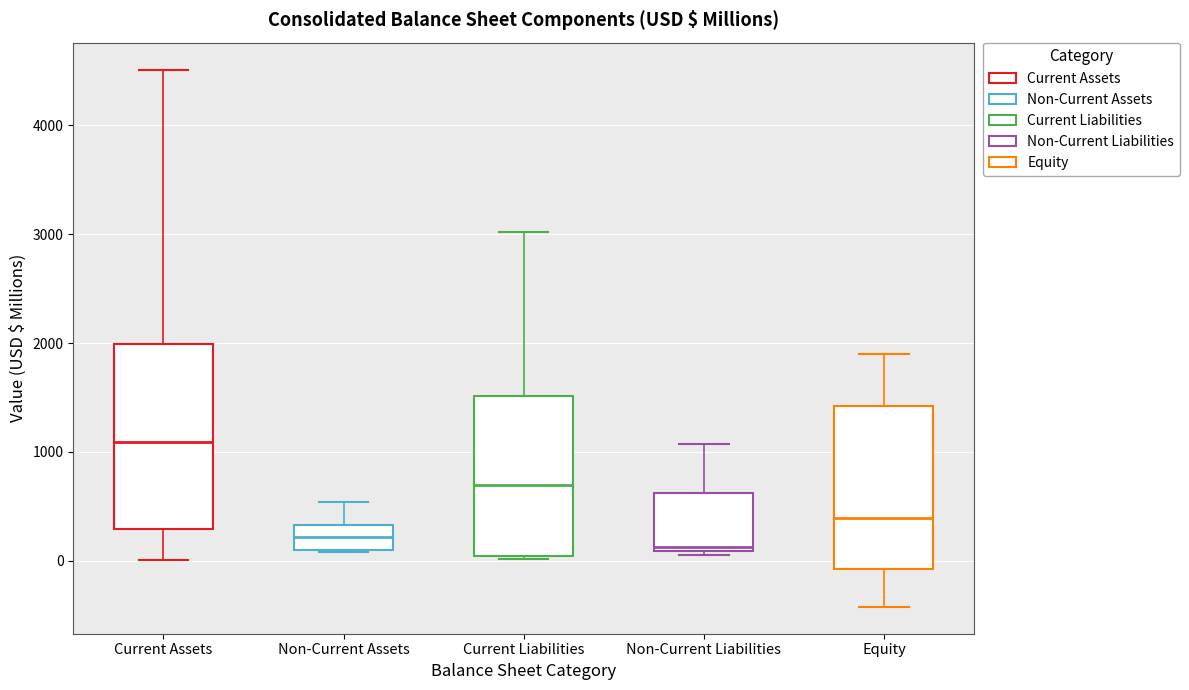

Reading left to right, transcribe this box plot: for each box, give where its median line is, the range the box spans, and where its two whiskers end, as read against the y-axis. The values are not printed on the chart, so give them approximately, as read against the axis.

Current Assets: median 1100, box 300 to 2000, whiskers 0 to 4500
Non-Current Assets: median 200, box 100 to 300, whiskers 100 to 500
Current Liabilities: median 700, box 0 to 1500, whiskers 0 to 3000
Non-Current Liabilities: median 100 (just above the box's lower edge), box 100 to 600, whiskers 0 to 1100
Equity: median 400, box -100 to 1400, whiskers -400 to 1900